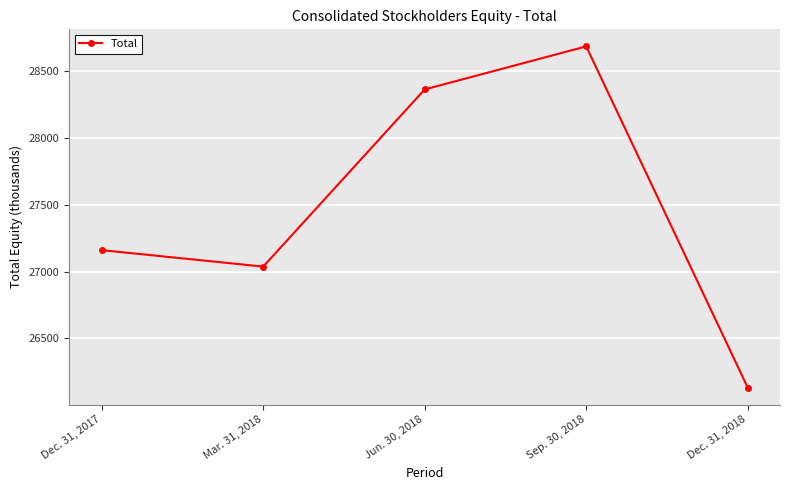

Rank the categories by value from highest to lowest.

Sep. 30, 2018, Jun. 30, 2018, Dec. 31, 2017, Mar. 31, 2018, Dec. 31, 2018